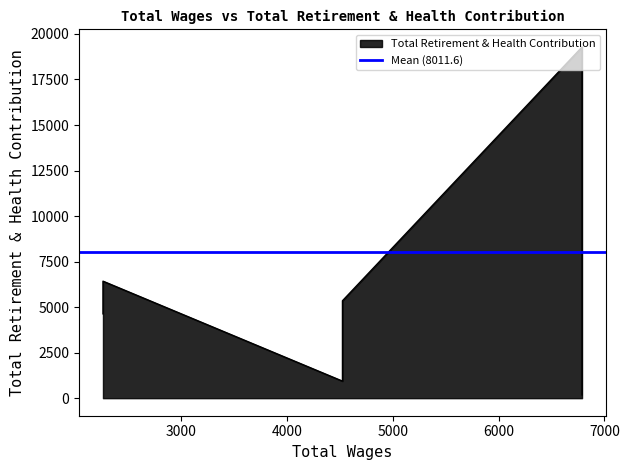

What is the sum of the values at 6788.0 and 6788.0?

38562